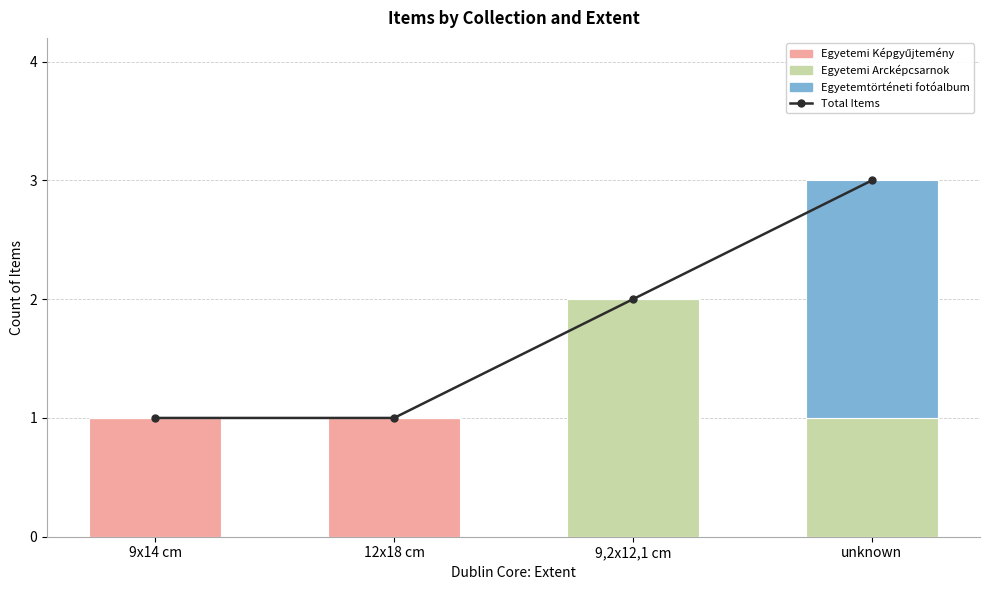

Which series has the widest spread of values?

Total Items